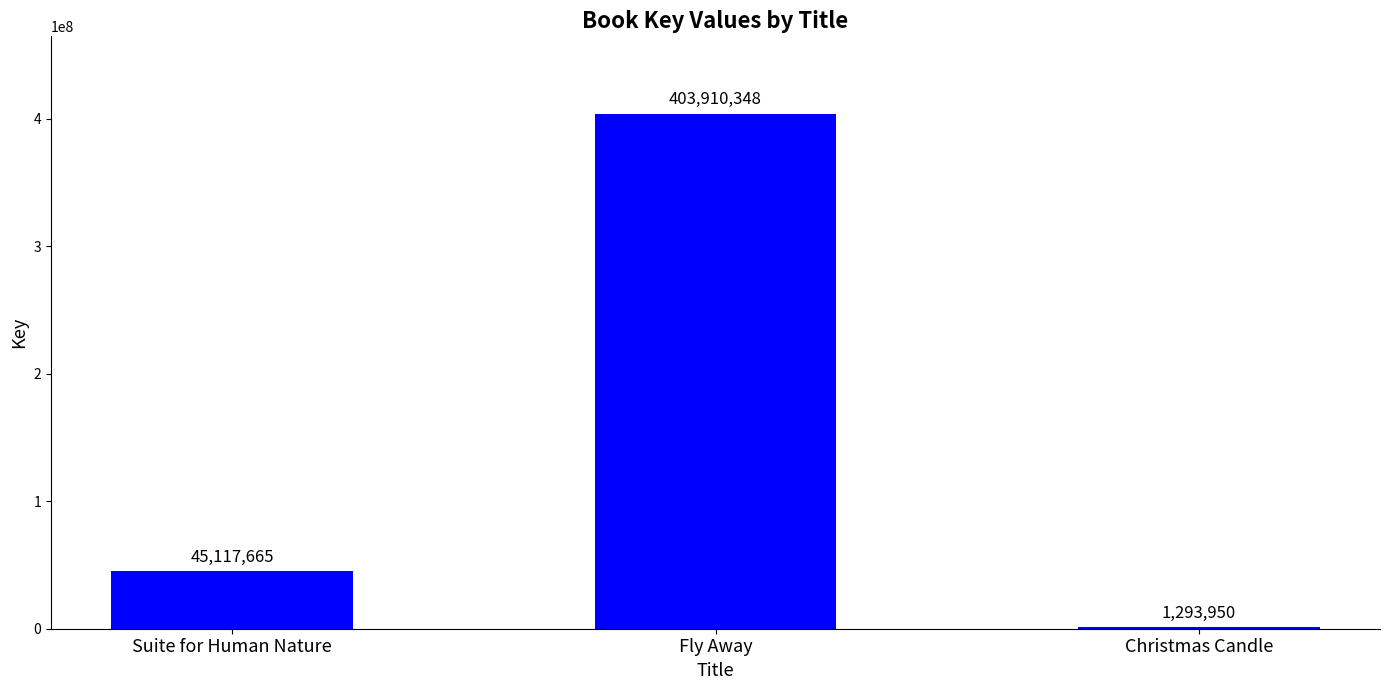

Are the bars horizontal?

No